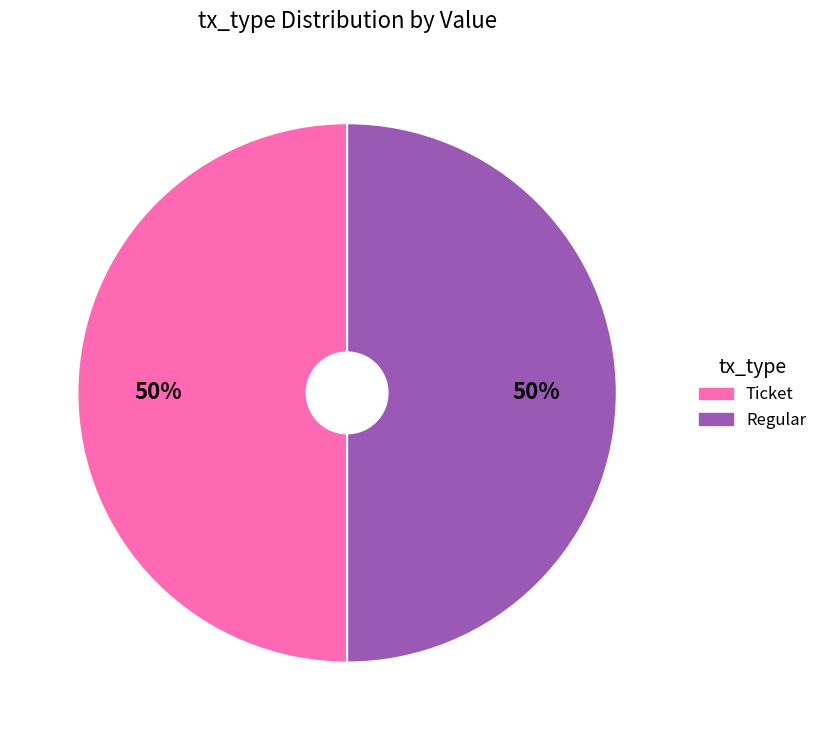

Which category has the smallest portion of the pie?

Ticket (io_index=0)